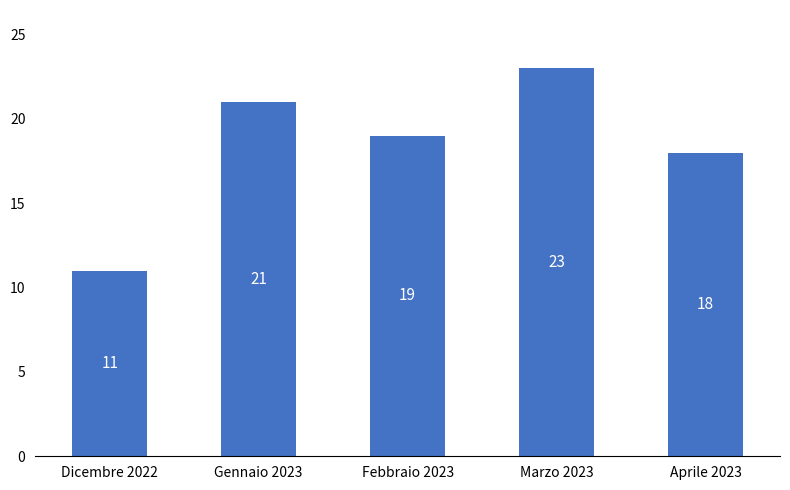

List the labels in order of value, smallest first.

Dicembre 2022, Aprile 2023, Febbraio 2023, Gennaio 2023, Marzo 2023